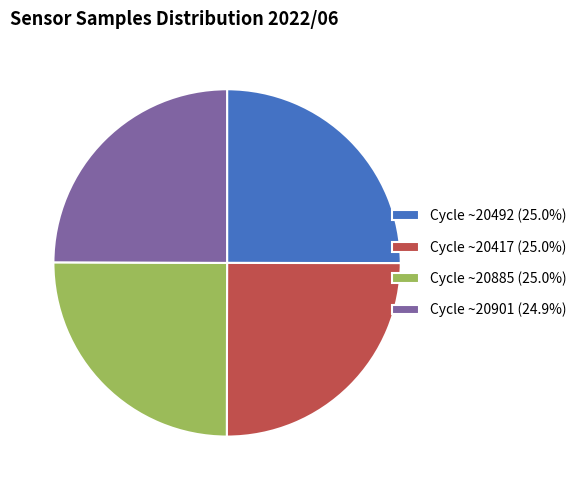

Does any single category account for the majority?

No